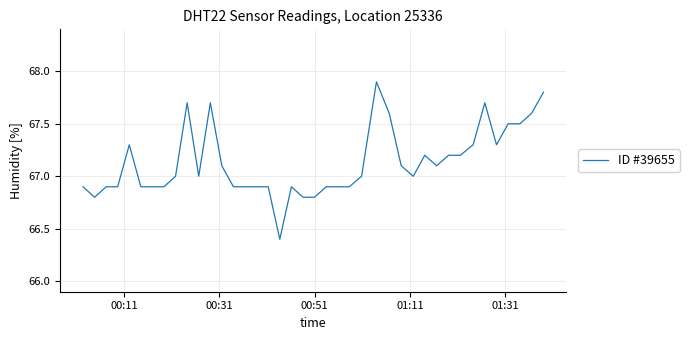

What is the smallest value displayed?

66.4